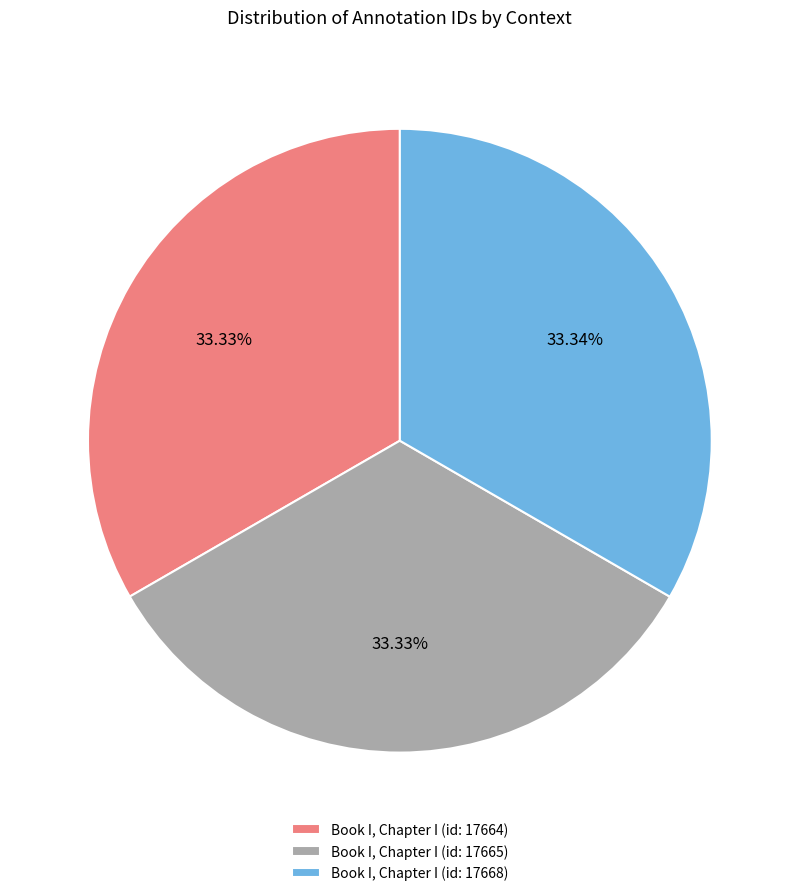

Count the number of slices in the pie.

3